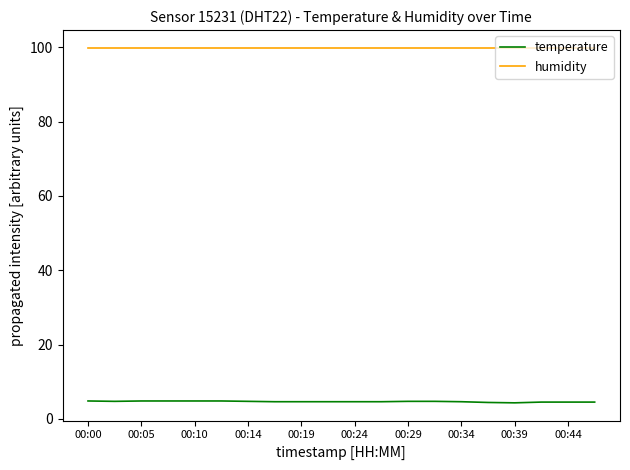

True or false: humidity and temperature intersect in this chart.

False